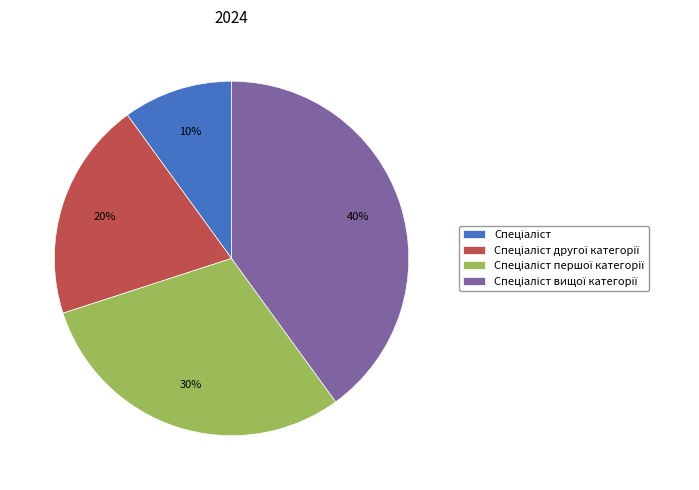

Count the number of slices in the pie.

4